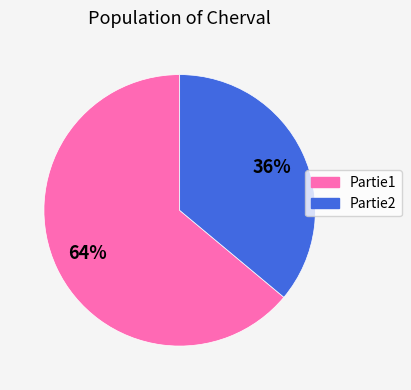

To the nearest percent, what portion does Partie1 represent?

64%